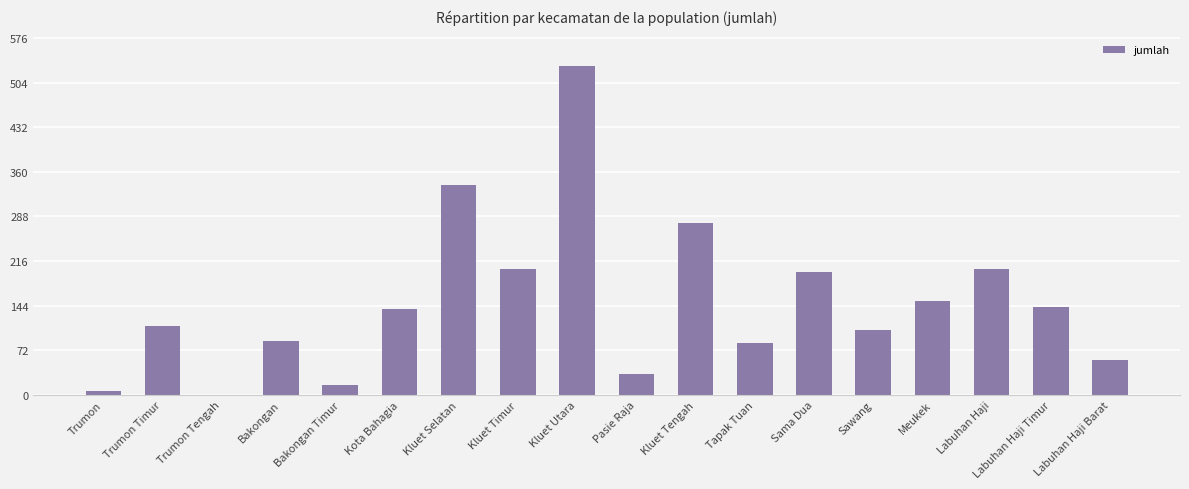

At which label is the value closest to 265?

Kluet Tengah